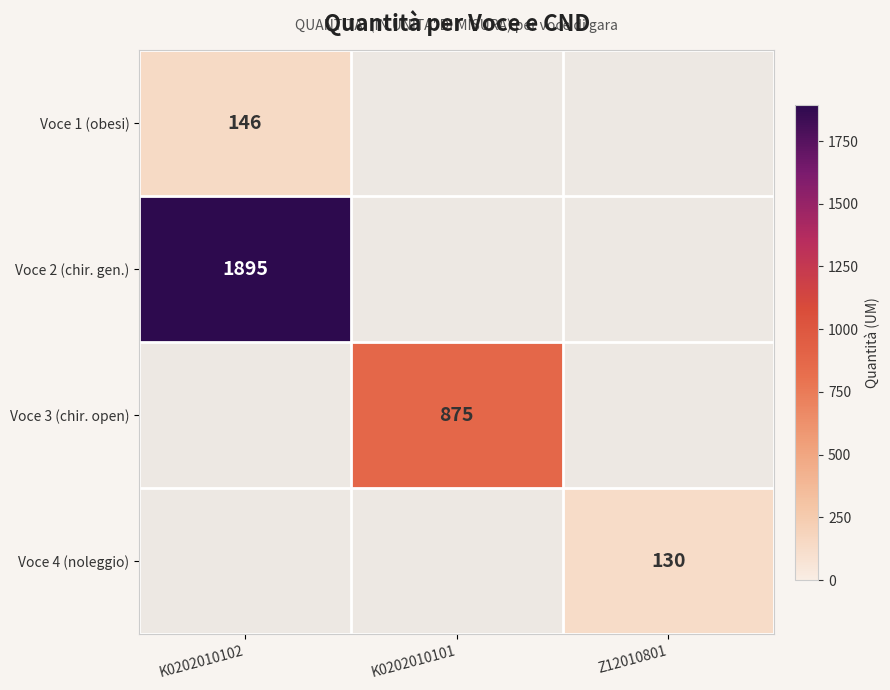

At how many categories does at least one series exceed 234?

2